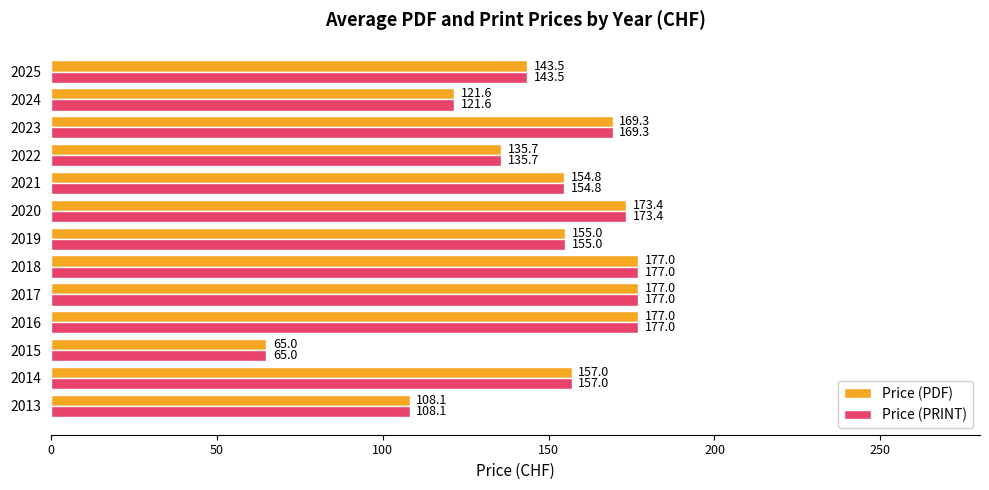

What is the greatest value displayed?

177.0